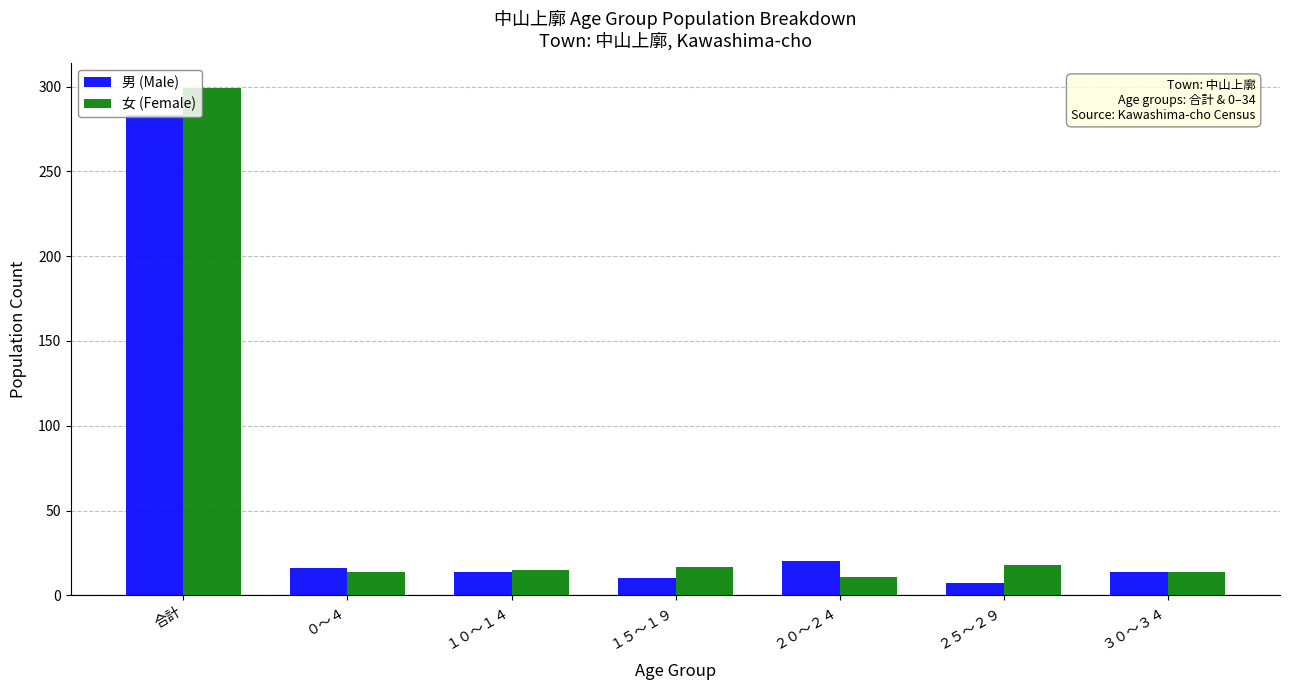

How many data points does each series have?

7